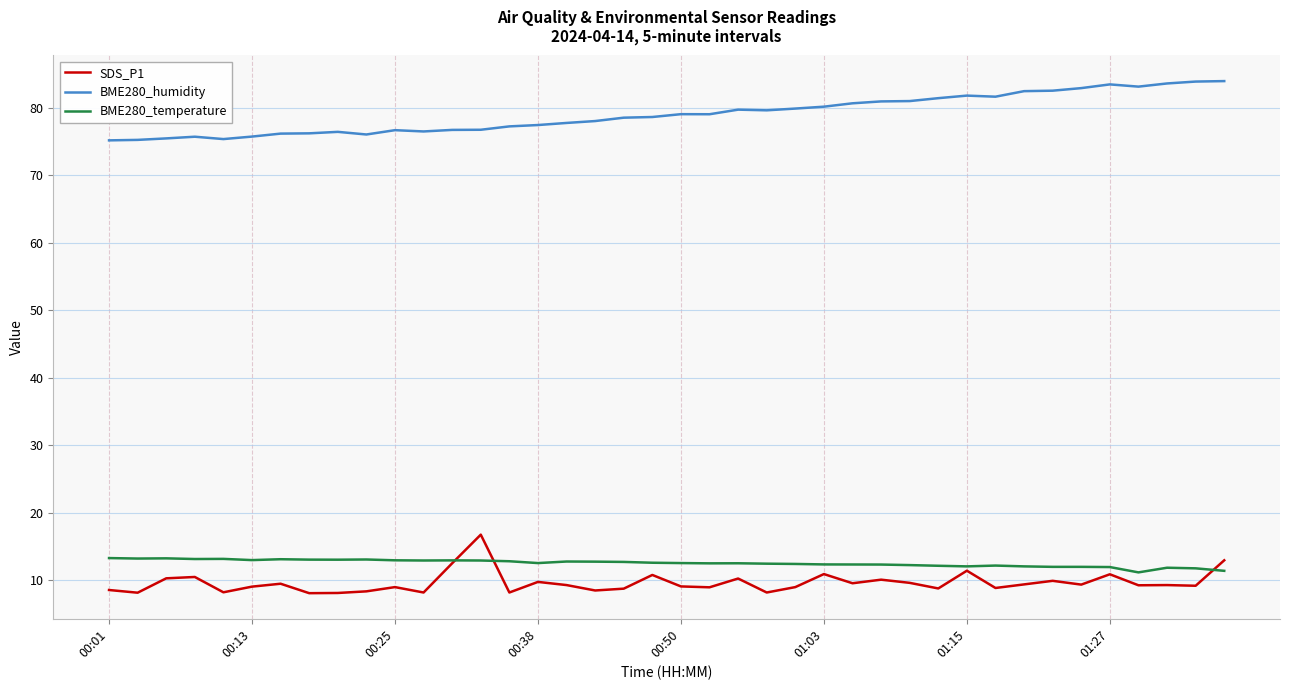

Rank the series by their maximum value, from lowest to highest.

BME280_temperature, SDS_P1, BME280_humidity